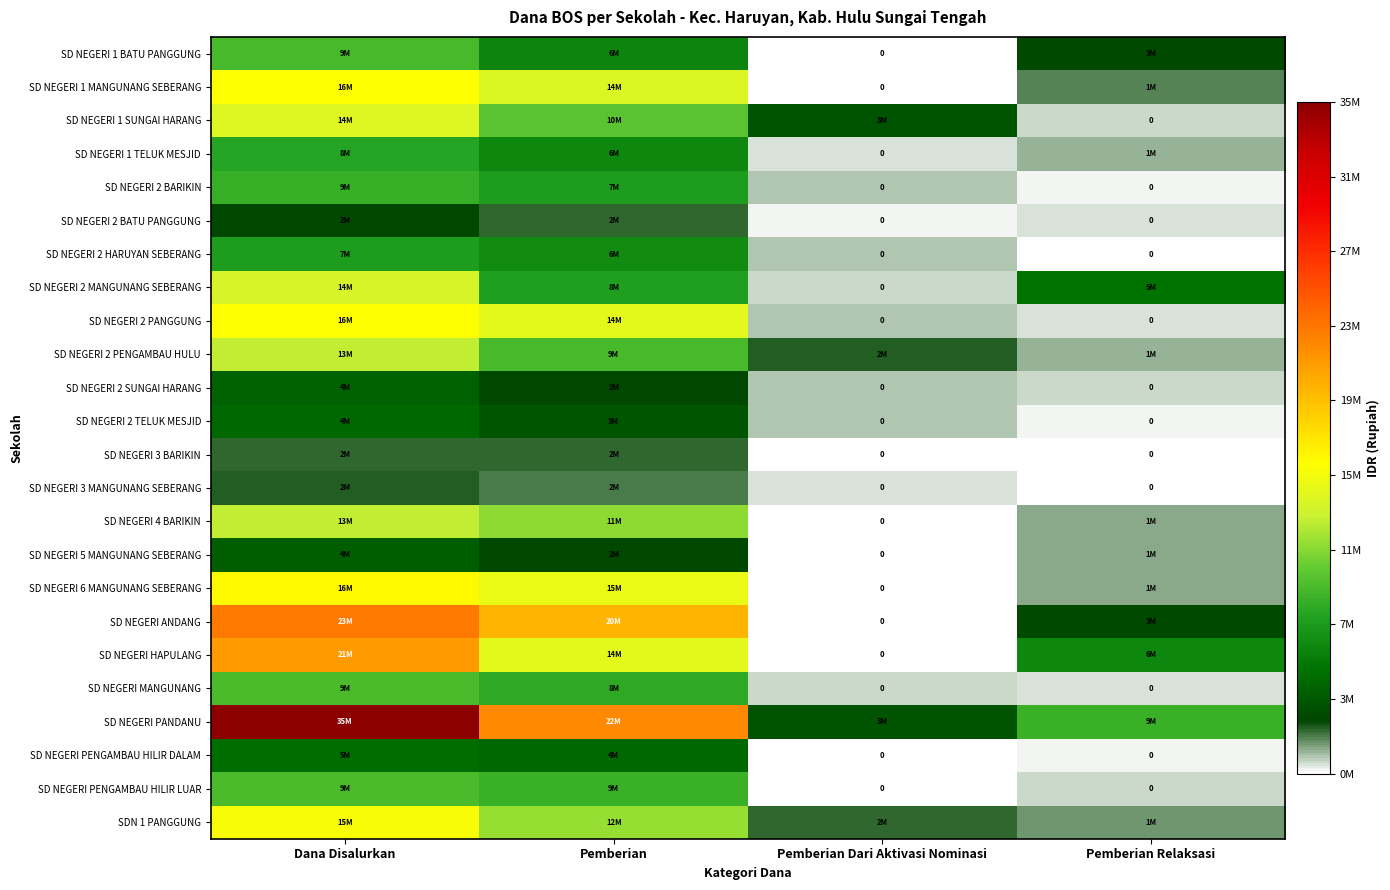

List the labels in order of SD NEGERI 2 HARUYAN SEBERANG value, smallest first.

Pemberian Relaksasi, Pemberian Dari Aktivasi Nominasi, Pemberian, Dana Disalurkan